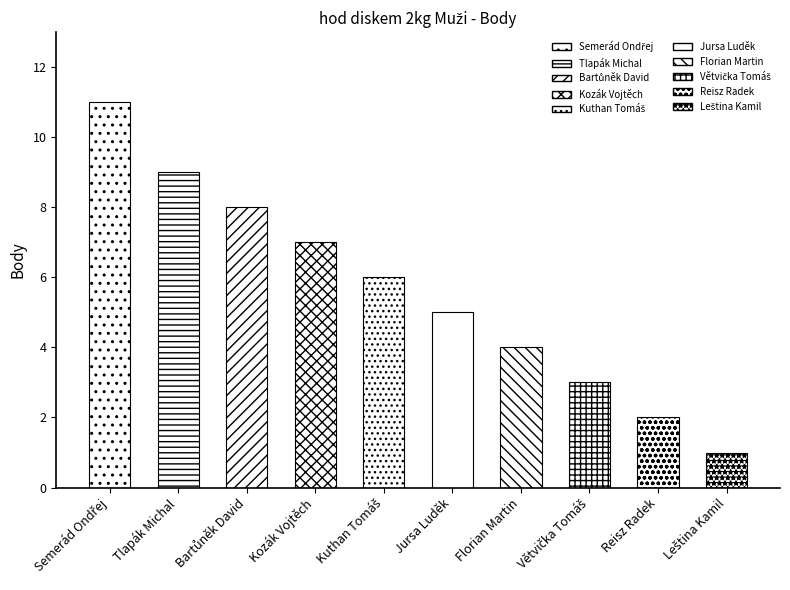

Which category has the lowest value across all series?

Leština Kamil